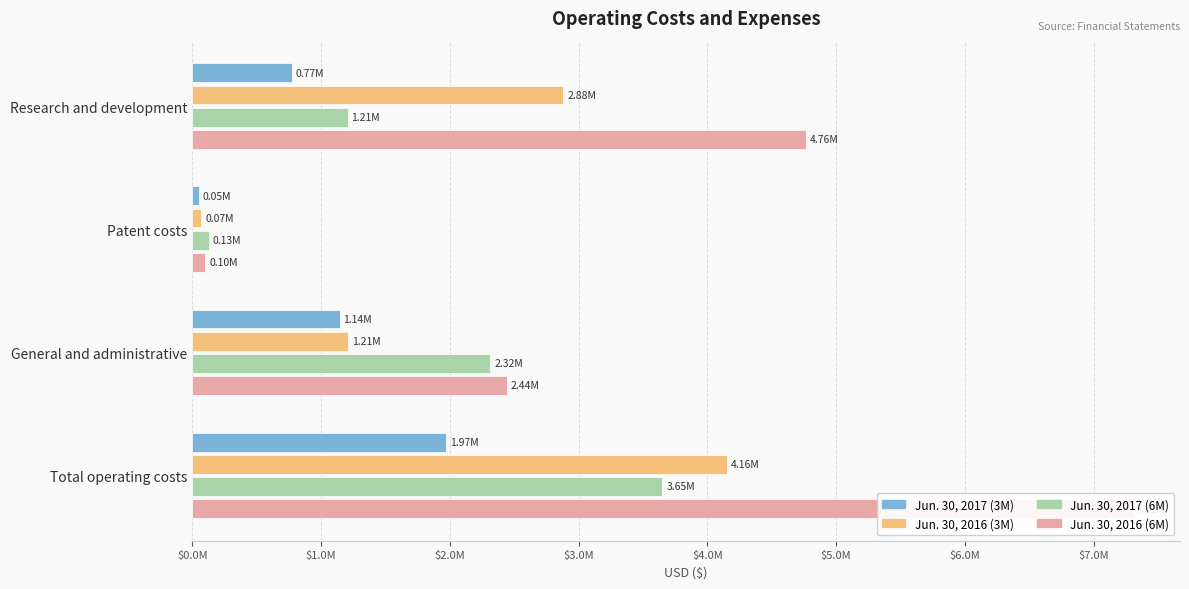

What is the sum of all Jun. 30, 2017 (3M) values?

3938714